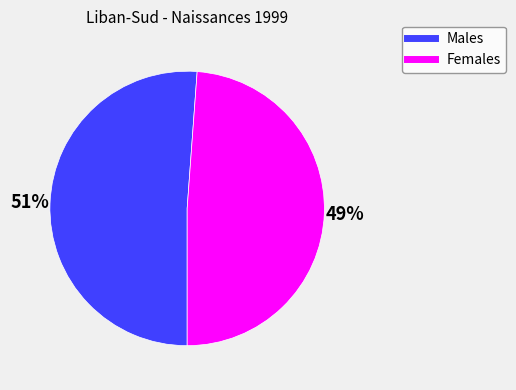

To the nearest percent, what is the difference between the largest and smallest slice percentages?

2%